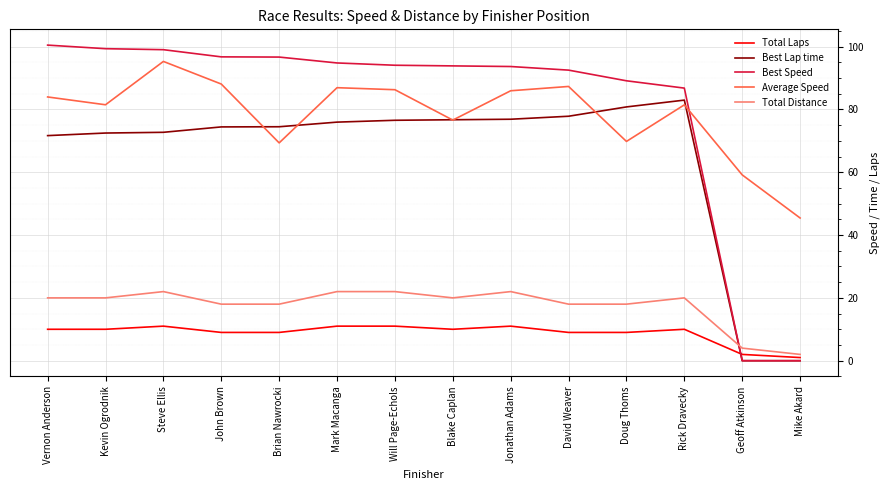

What is the difference between the highest and lowest values at Doug Thoms?

80.1